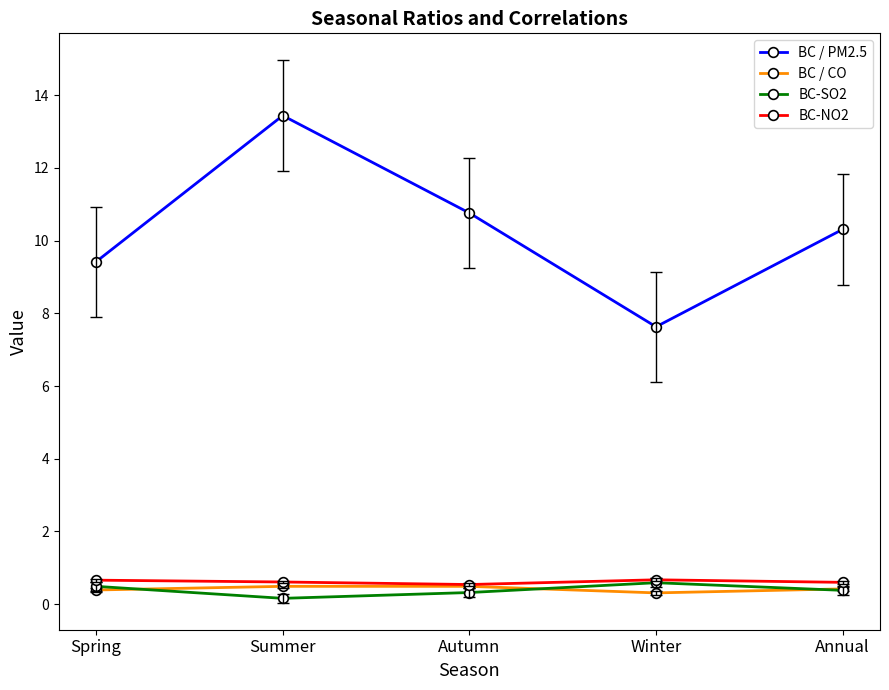

What are all the series names shown in the legend?

BC / PM2.5, BC / CO, BC-SO2, BC-NO2